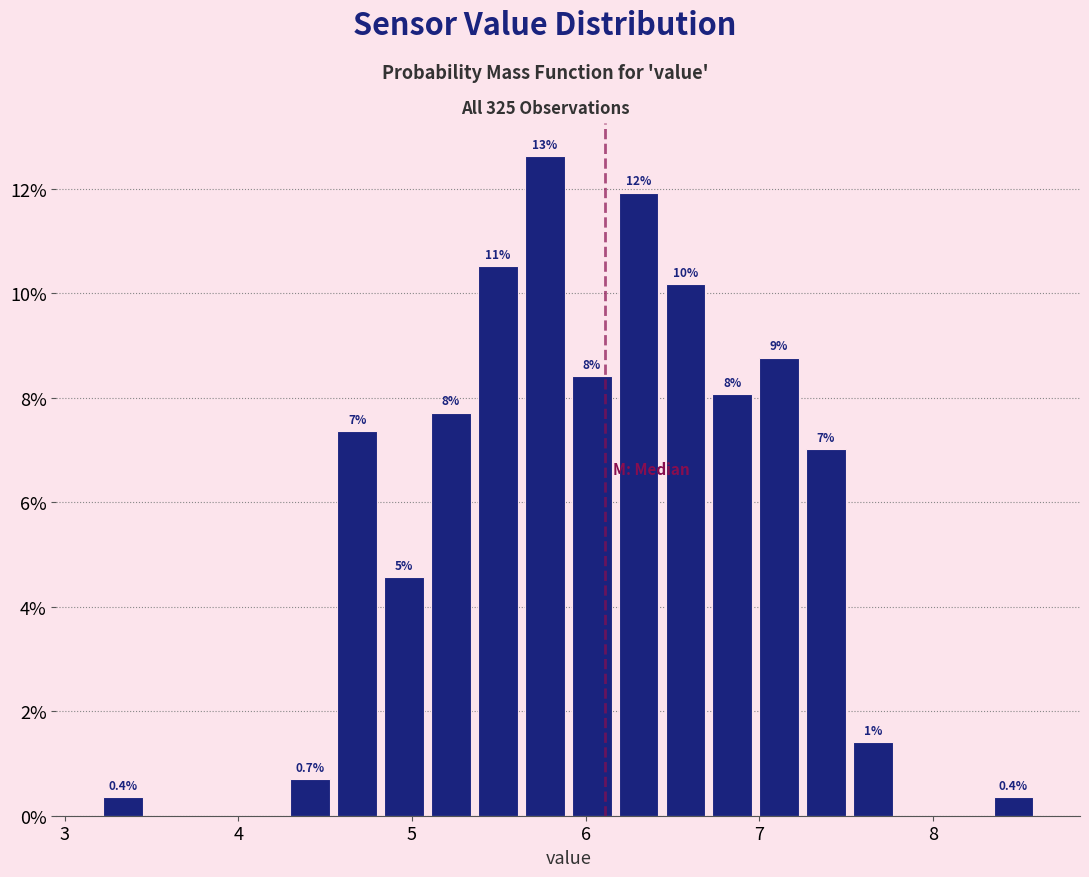

Read against the x-axis, roughly where is the centre of the tallest bar?

5.8